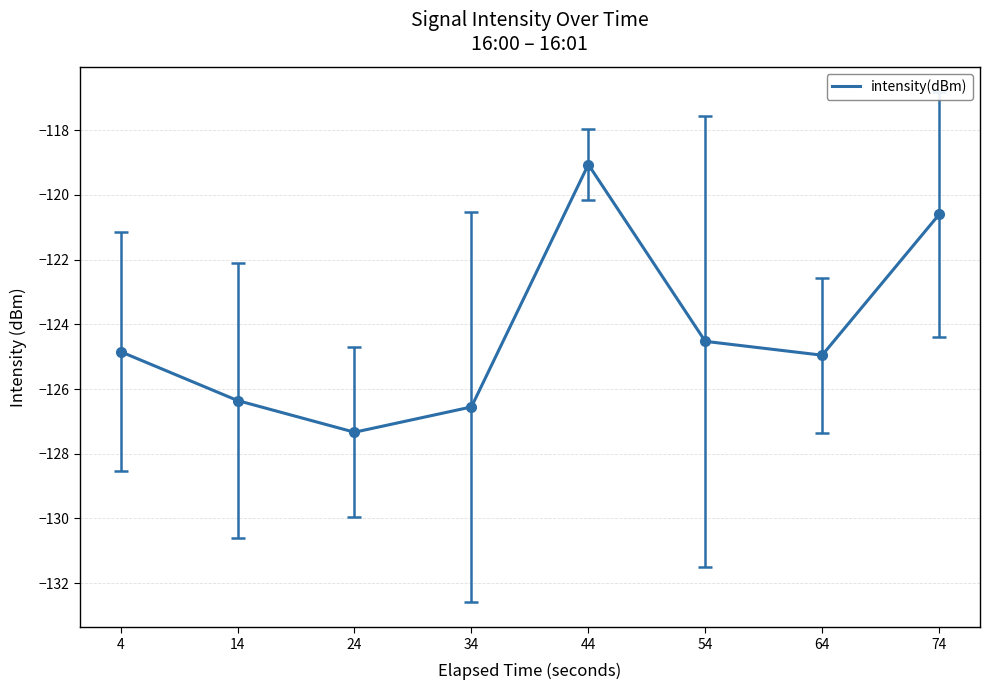

Reading right to left, extract all data points from this chart.

74=-120.6	64=-125.0	54=-124.5	44=-119.1	34=-126.6	24=-127.3	14=-126.4	4=-124.8